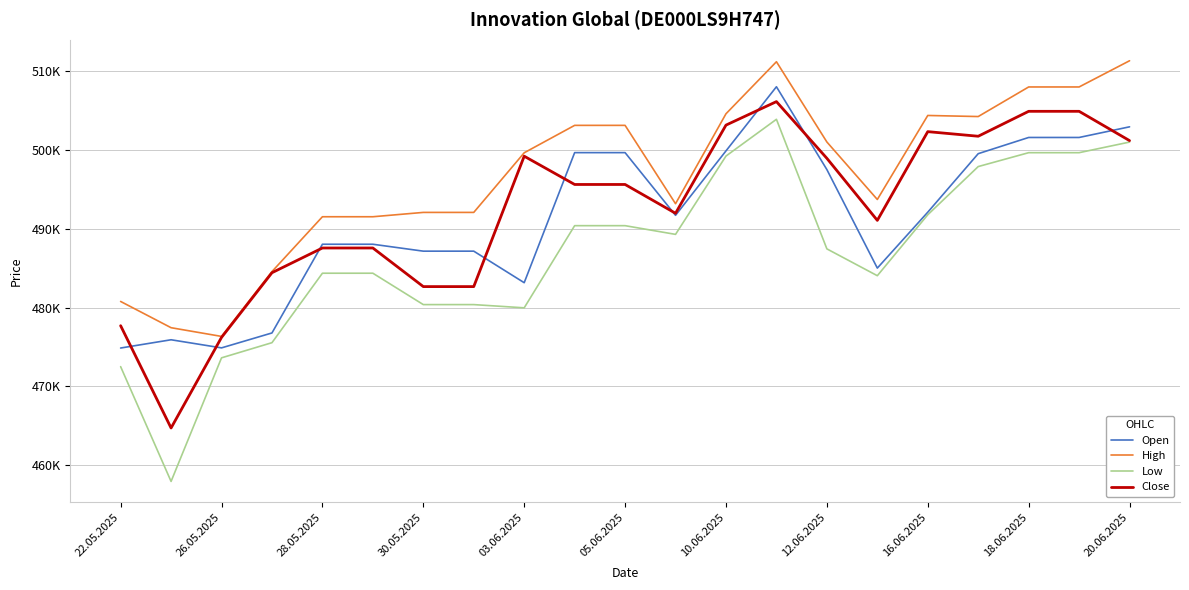

What is the value of the Low point at the 3rd from the left?

473610